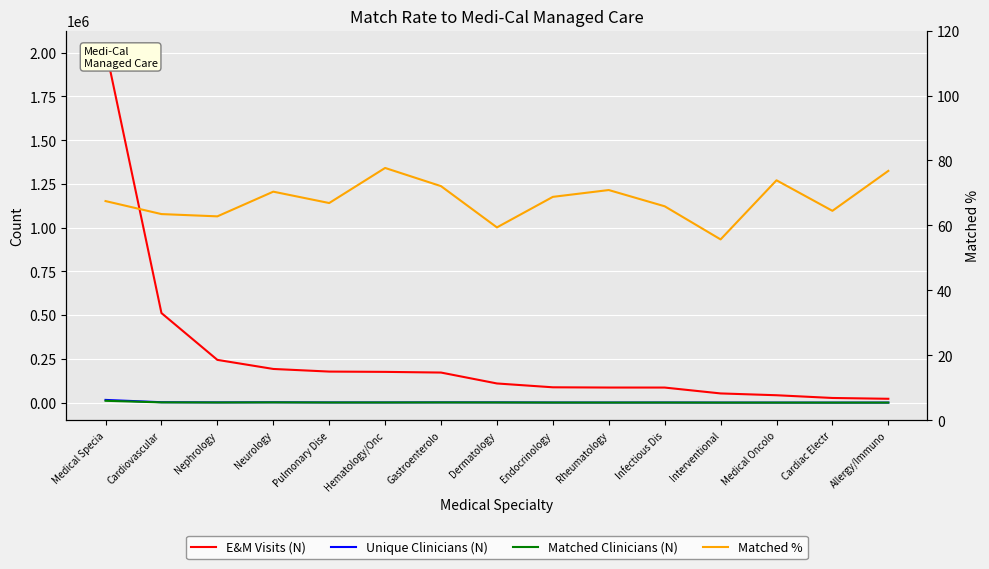

What is the difference between the second highest and second lowest values in the Unique Clinicians (N) series?

2126.0